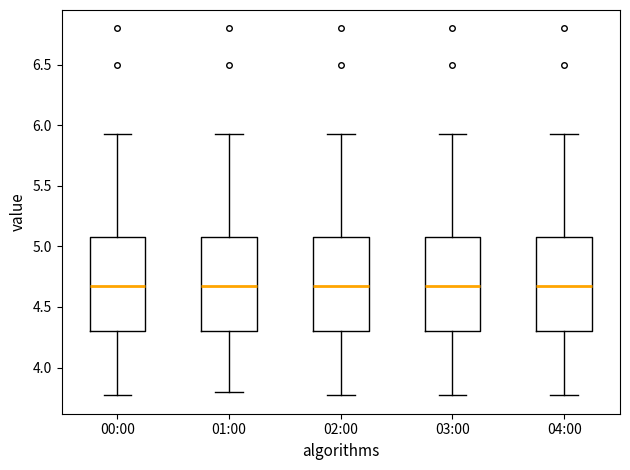

Reading left to right, transcribe this box plot: for each box, give where its median line is, the range the box spans, and where its two whiskers end, as read against the y-axis. The values are not printed on the chart, so give them approximately, as read against the axis.

00:00: median 4.65, box 4.30 to 5.10, whiskers 3.75 to 5.95
01:00: median 4.65, box 4.30 to 5.10, whiskers 3.80 to 5.95
02:00: median 4.65, box 4.30 to 5.10, whiskers 3.75 to 5.95
03:00: median 4.65, box 4.30 to 5.10, whiskers 3.75 to 5.95
04:00: median 4.65, box 4.30 to 5.10, whiskers 3.75 to 5.95